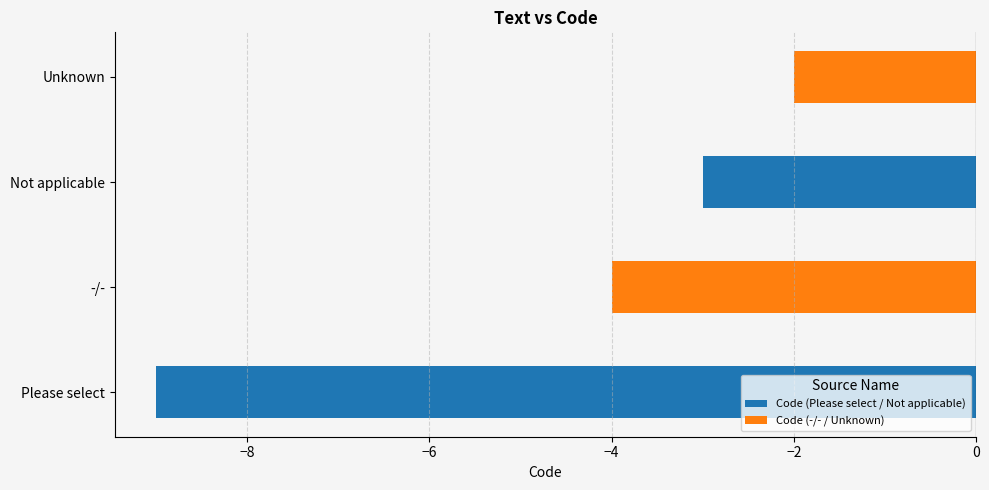

Rank the categories by value from lowest to highest.

Please select, -/-, Not applicable, Unknown